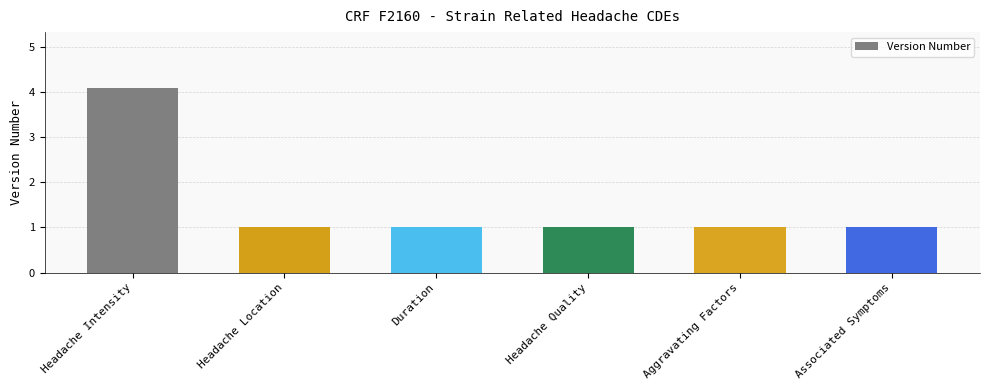

What is the label of the 4th bar from the right?

Duration